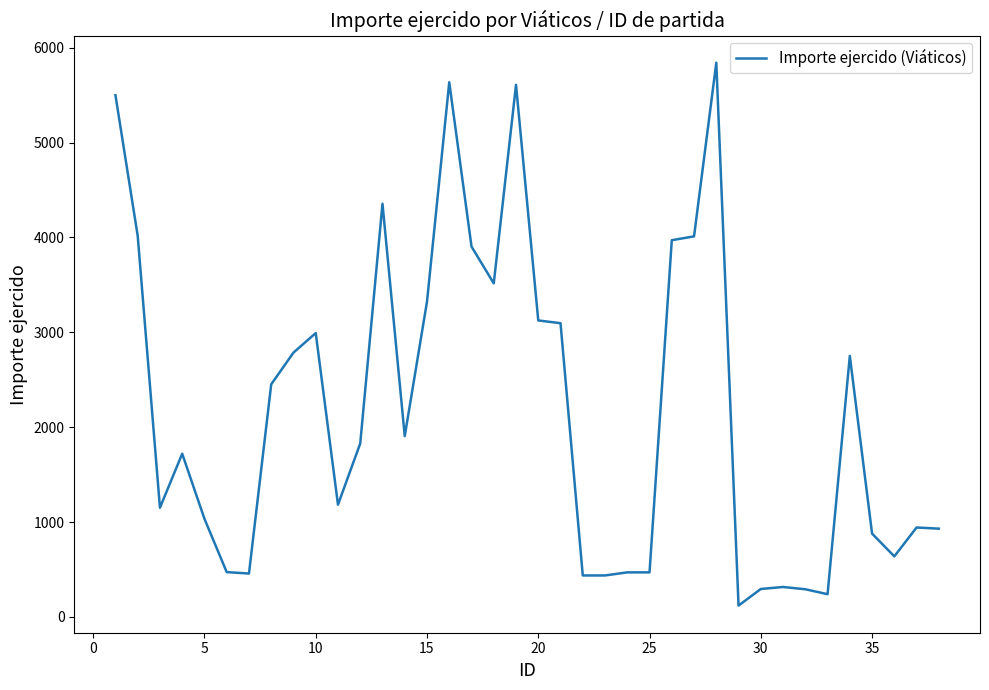

Does the chart have visible grid lines?

No